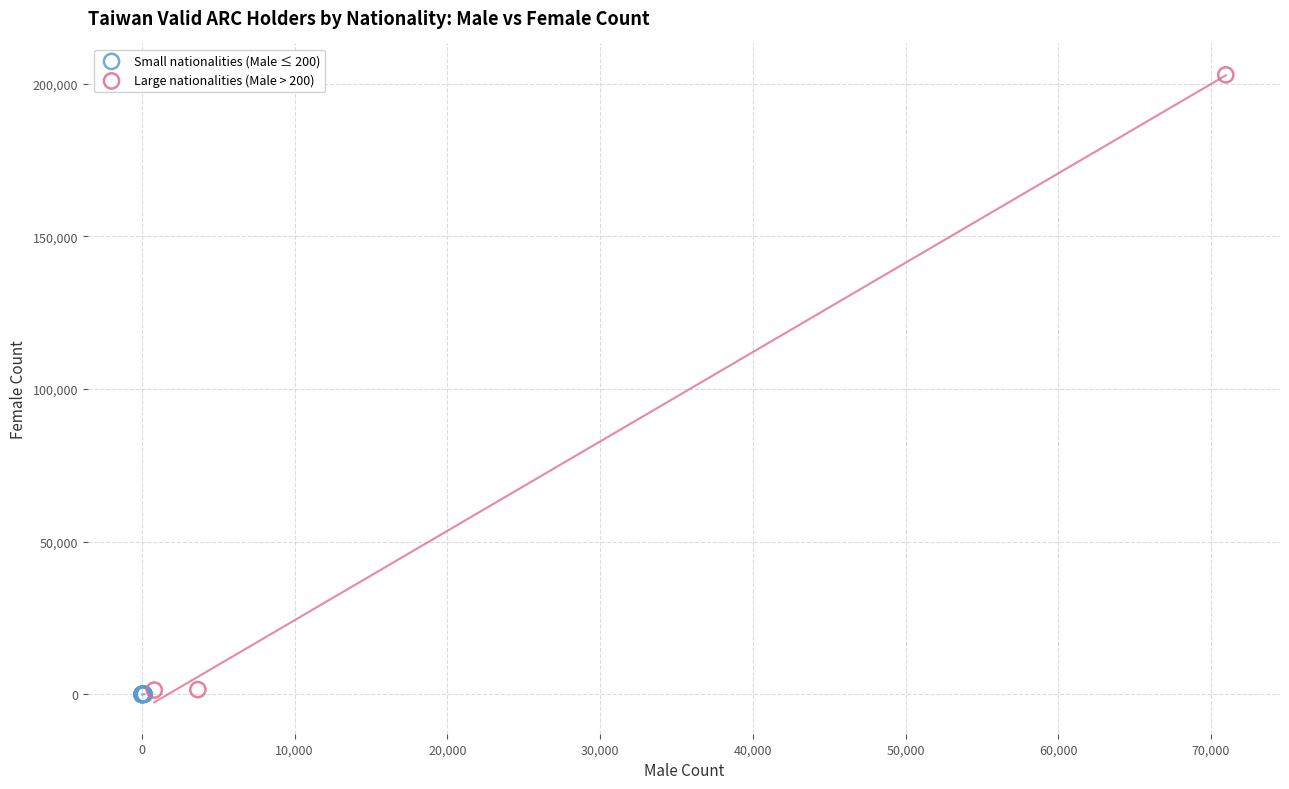

Which series has the widest spread of Y values?

Large nationalities (Male > 200)